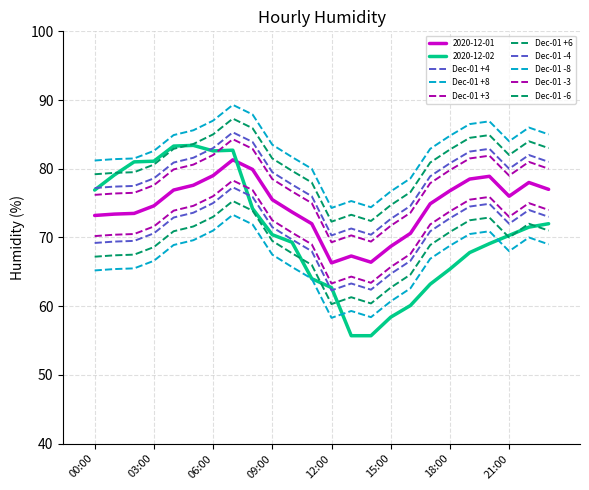

What is the sum of the 2020-12-01 values at 10:00 and 00:00?

146.9